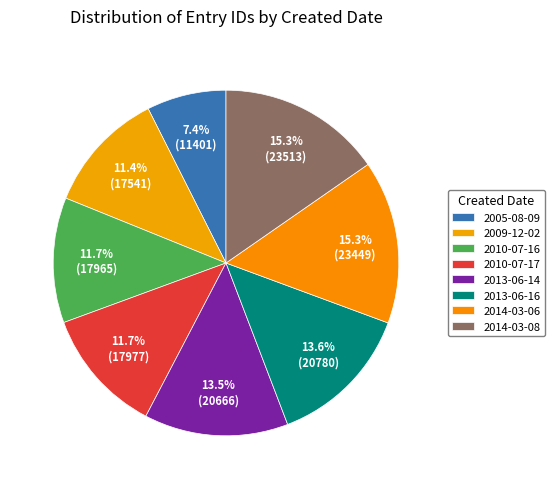

To the nearest percent, what percentage of the pie is 2010-07-16?

12%